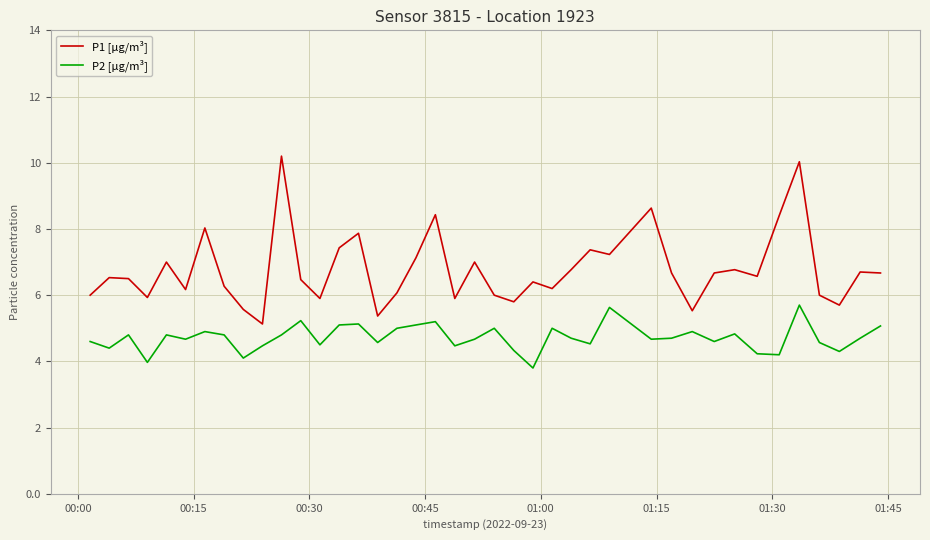

List the series in order of their peak value, highest first.

P1 [µg/m³], P2 [µg/m³]